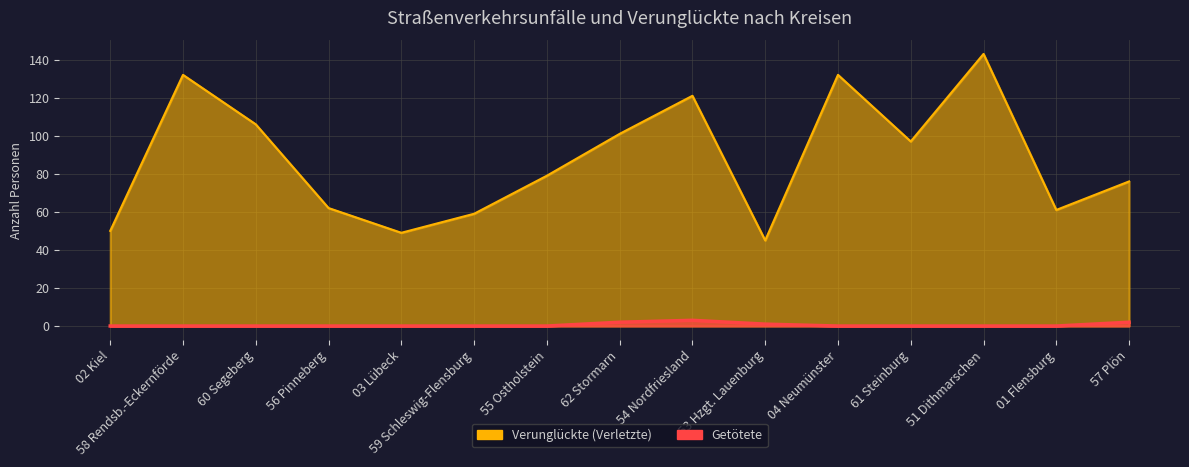

Reading left to right, list all the values displayed in this chart.

Verunglückte (Verletzte): 50	132	106	62	49	59	79	101	121	45	132	97	143	61	76
Getötete: 0	0	0	0	0	0	0	2	3	1	0	0	0	0	2